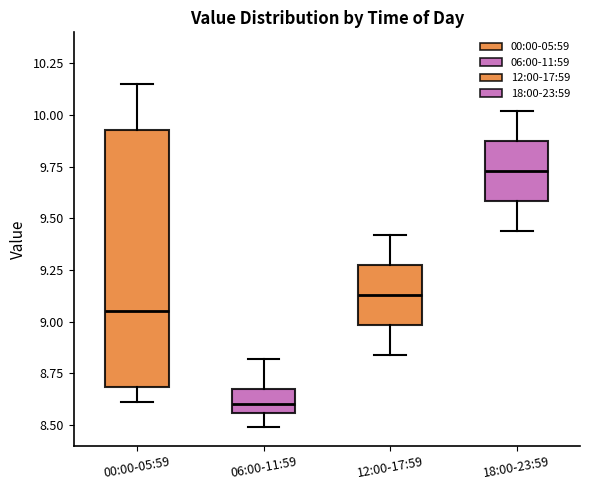

Where does the median line of the box for 18:00-23:59 sit on the y-axis? The values are not printed on the chart, so give them approximately, as read against the axis.

9.75